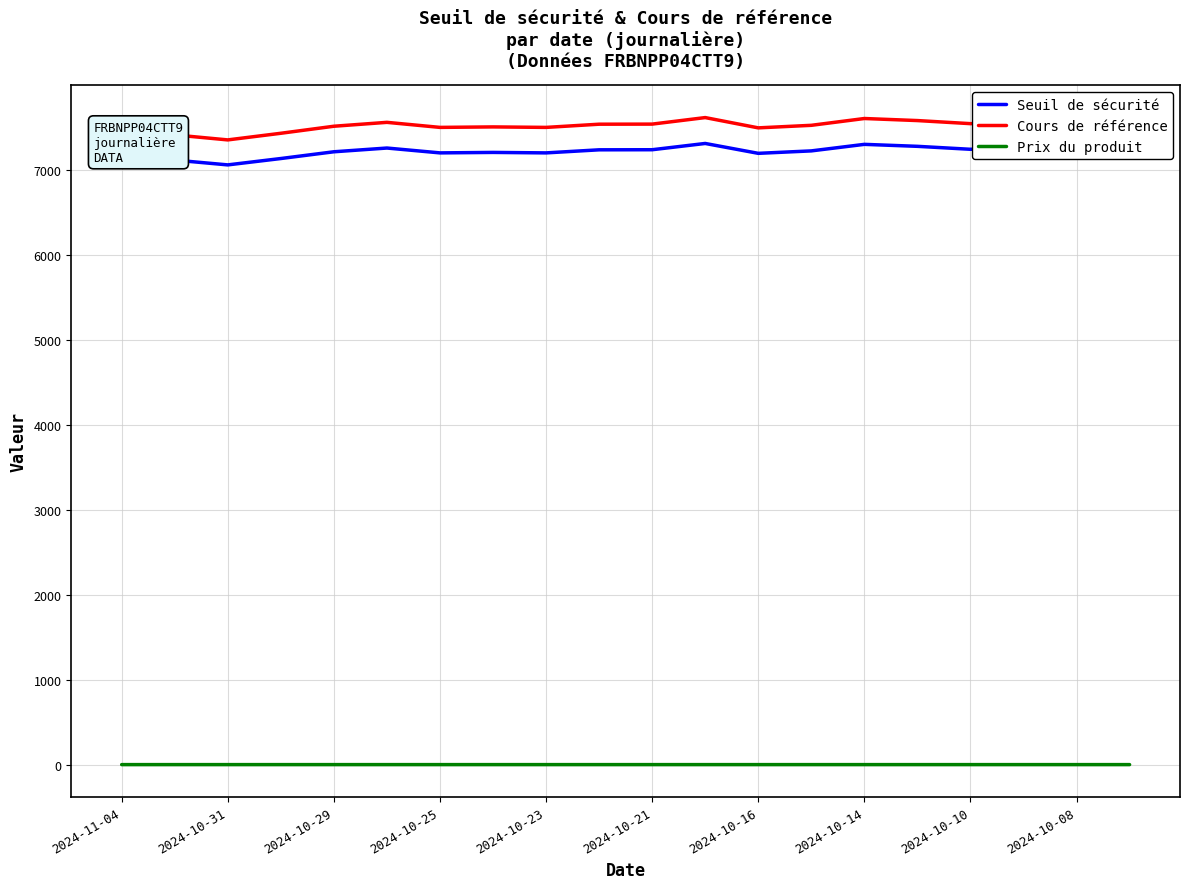

True or false: Seuil de sécurité and Cours de référence cross at least once.

False